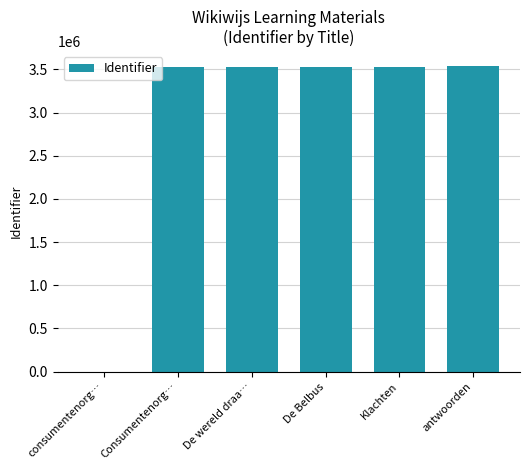

Is it true that the value at De wereld draa… is 3533934?

True